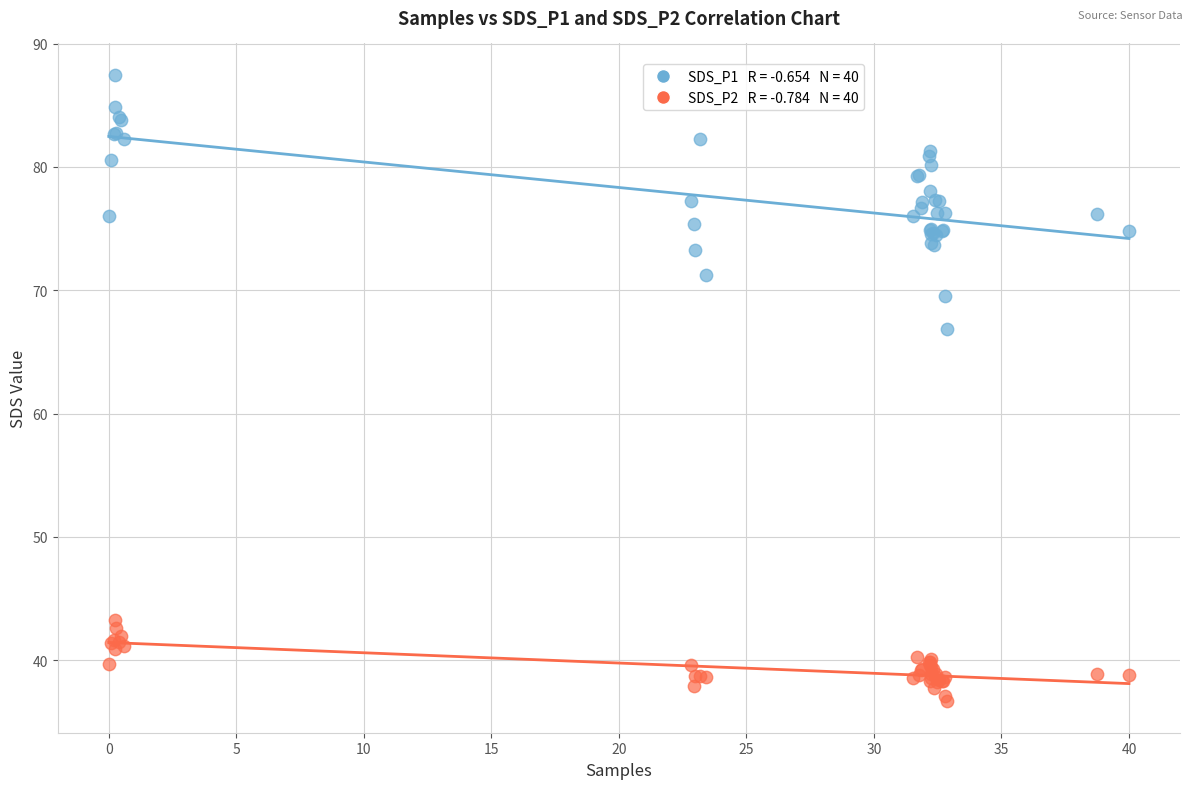

Across all series, what Y value is closest to 62?

66.9